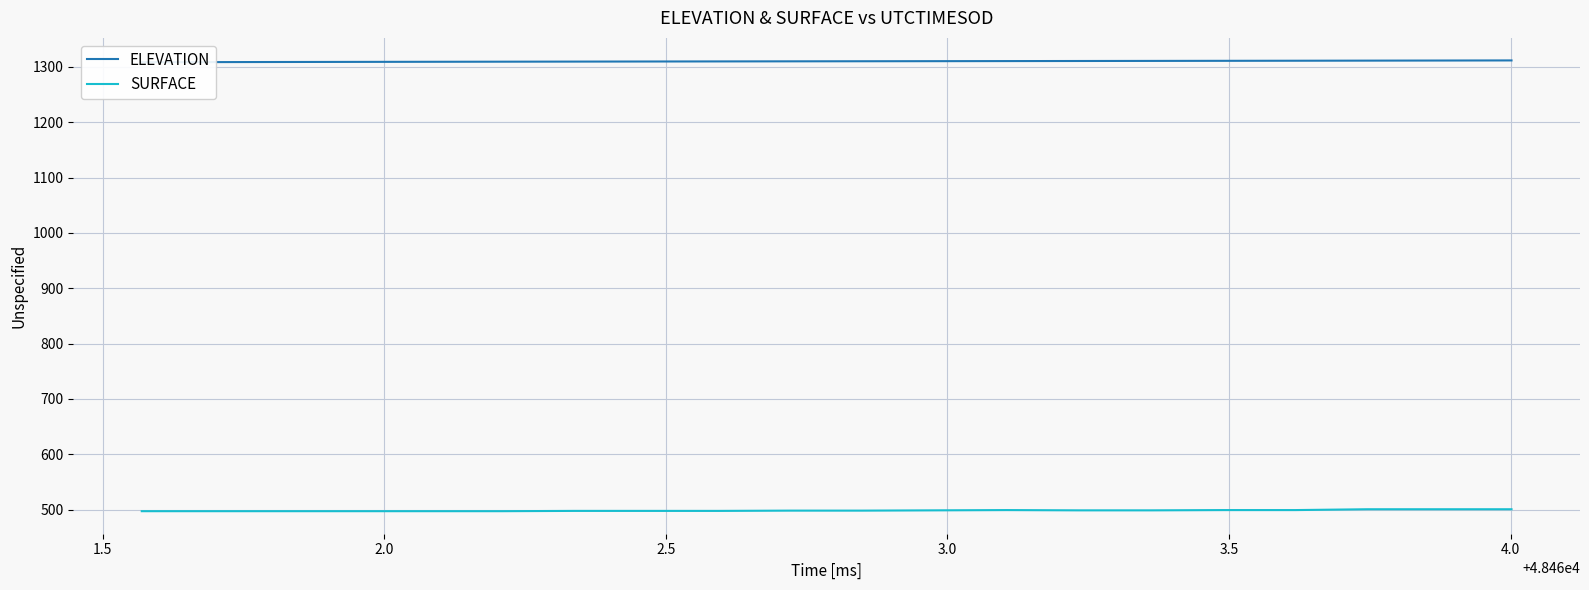

What is the smallest value displayed?

497.1